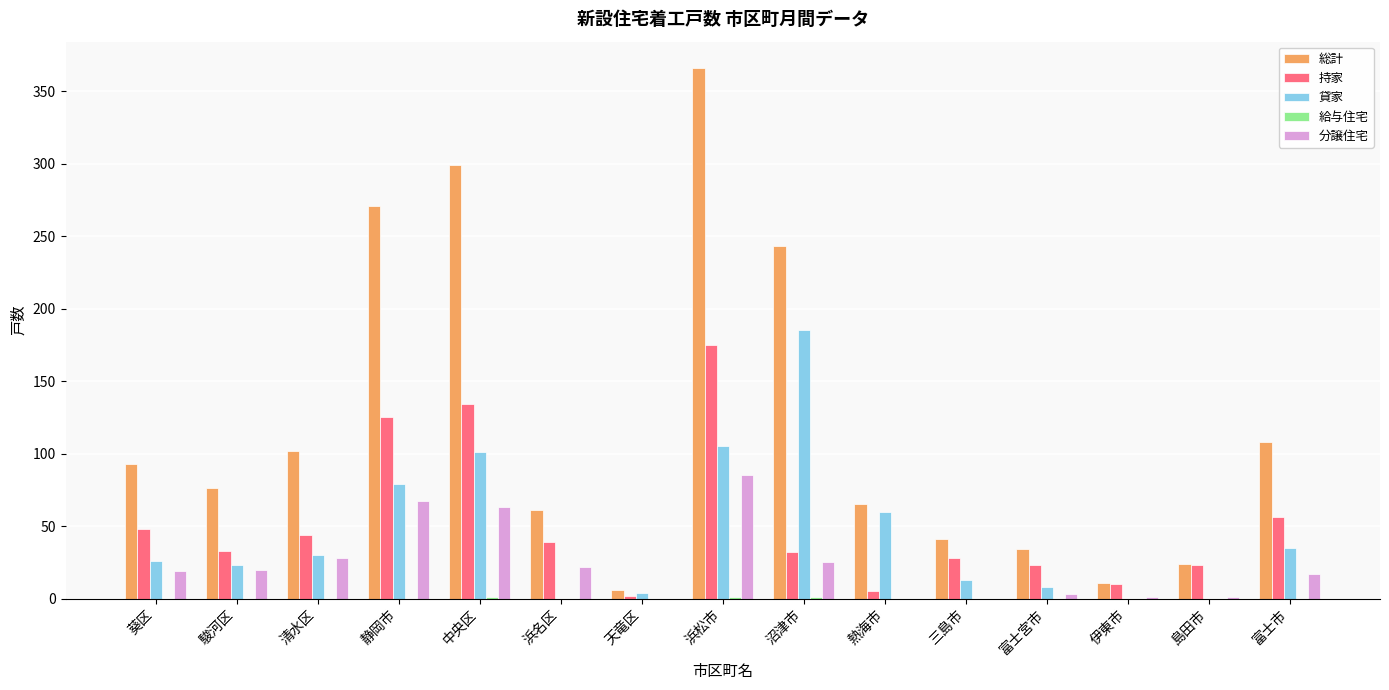

Which series has the largest total across all categories?

総計